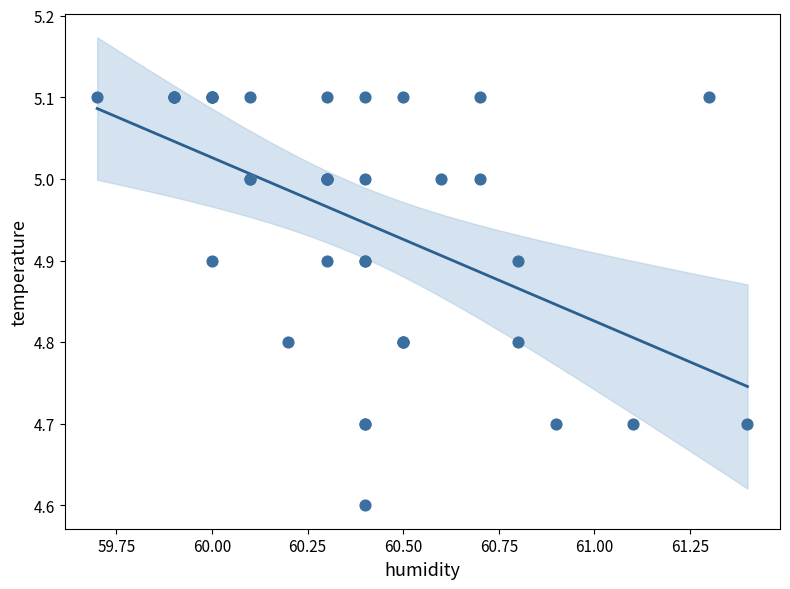

What Y value in the scatter plot is closest to 4?

4.6